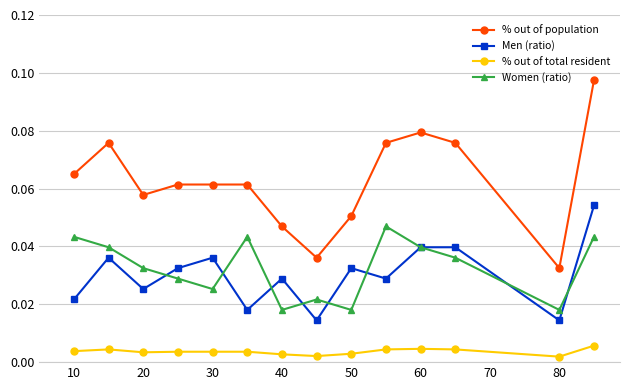

Count the Men (ratio) values in the range 0 to 1.

14